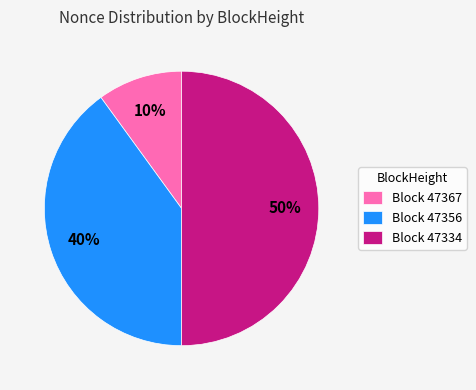

What is the smallest slice in the pie chart?

Block 47367